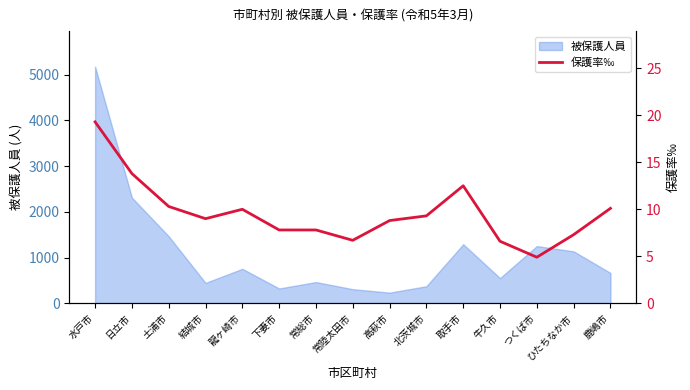

List the labels in order of value, smallest first.

つくば市, 牛久市, 常陸太田市, ひたちなか市, 下妻市, 常総市, 高萩市, 結城市, 北茨城市, 龍ヶ崎市, 鹿嶋市, 土浦市, 取手市, 日立市, 水戸市